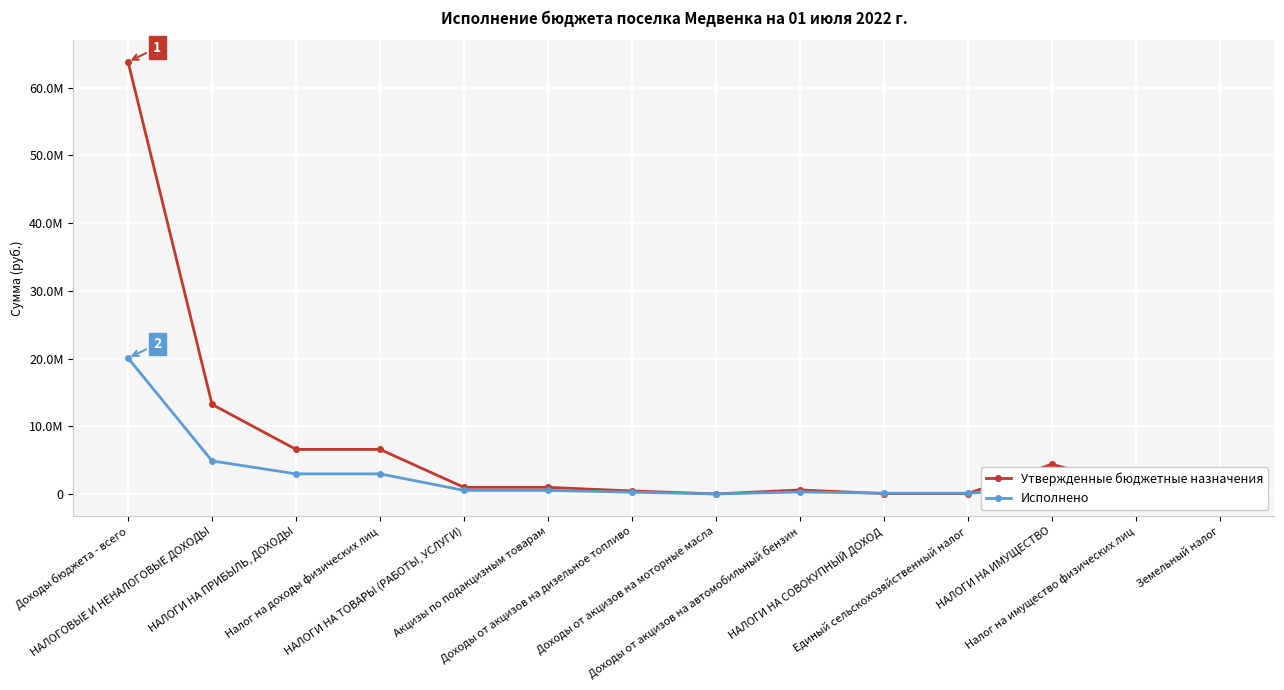

Where is the first local minimum for Исполнено?

Доходы от акцизов на моторные масла